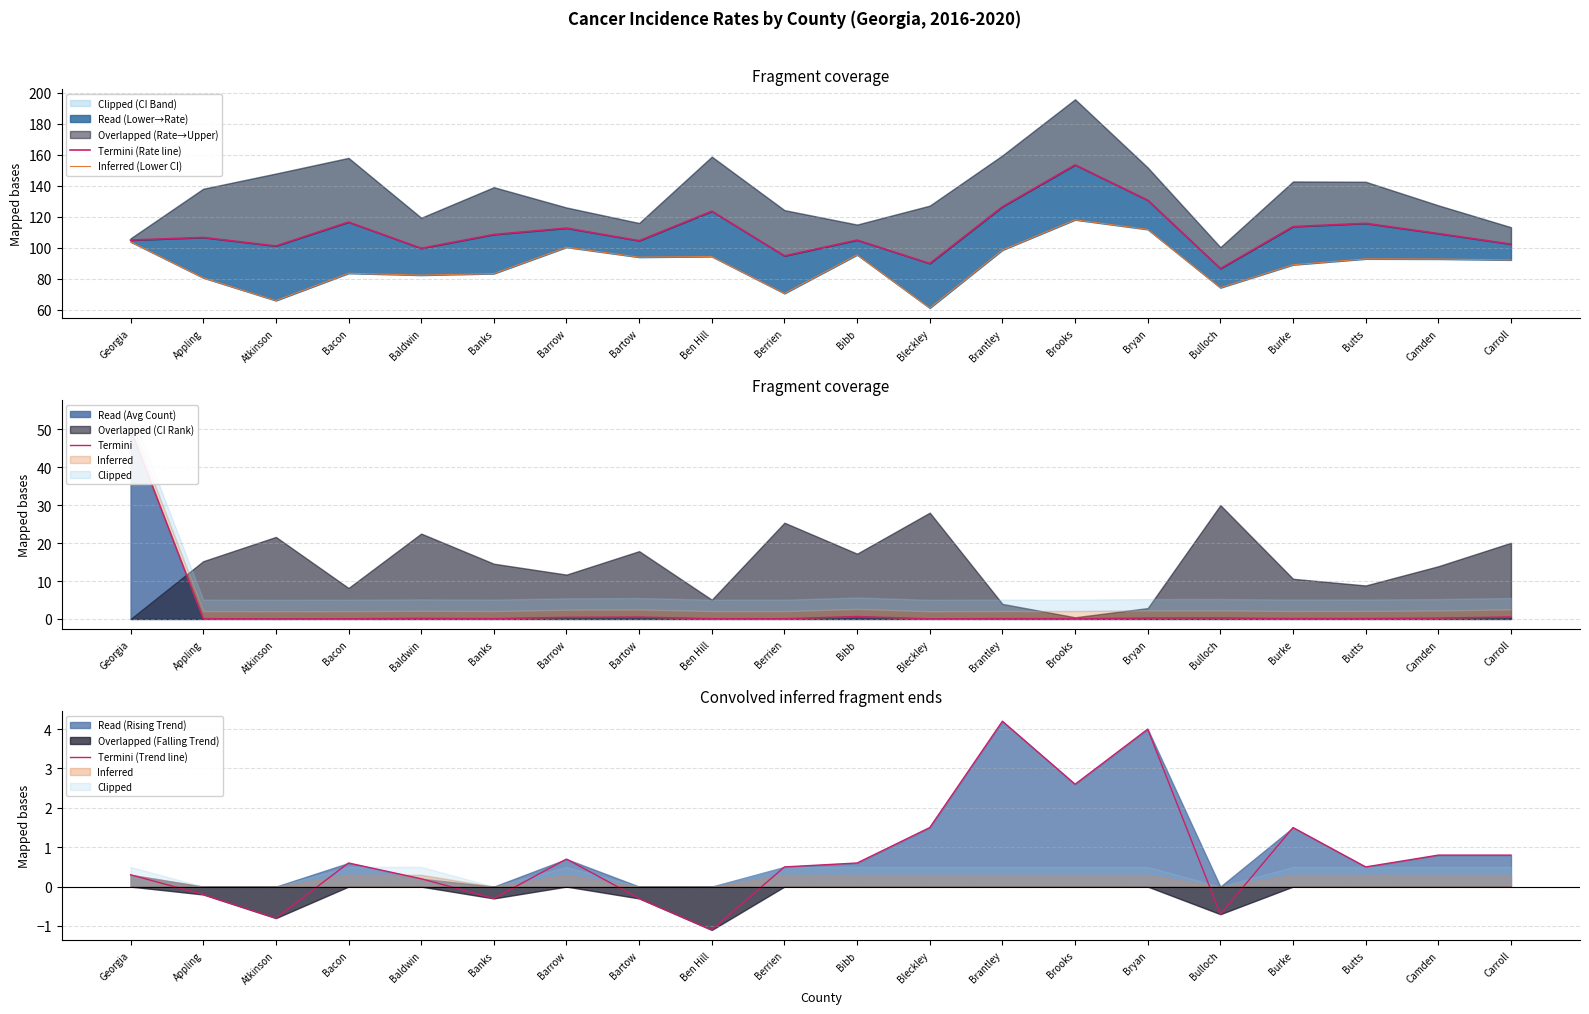

What is the difference between the second highest and second lowest values in the Termini (Trend line) series?

4.8